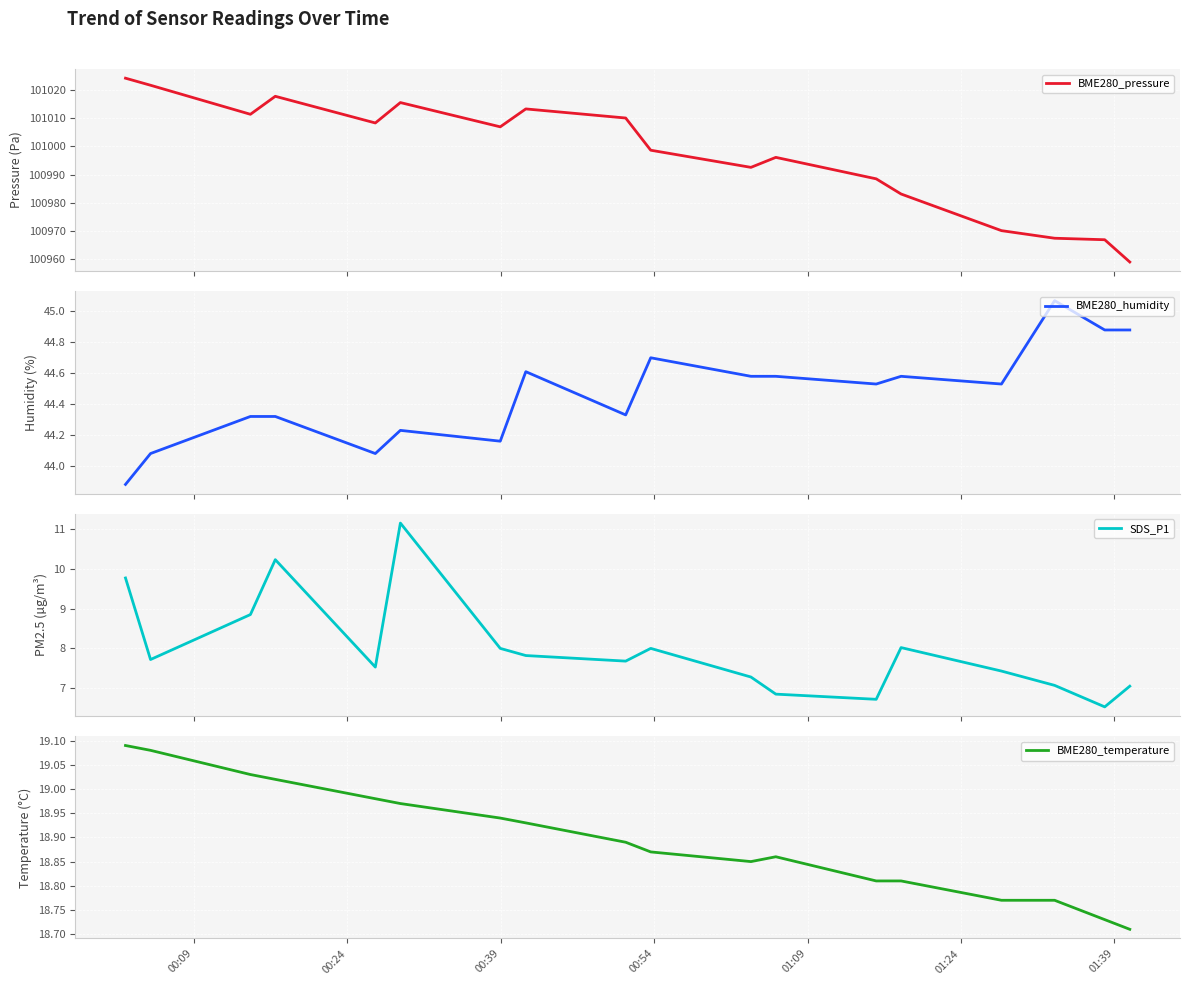

What is the highest value of the BME280_pressure series?

101024.2